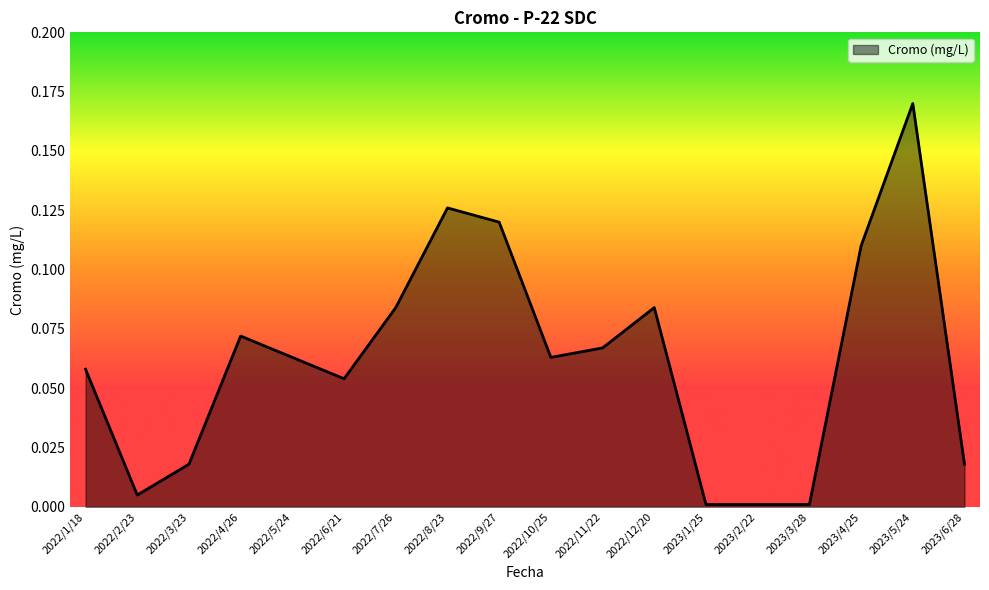

The value at 2022/8/23 is 0.0. True or false?

False